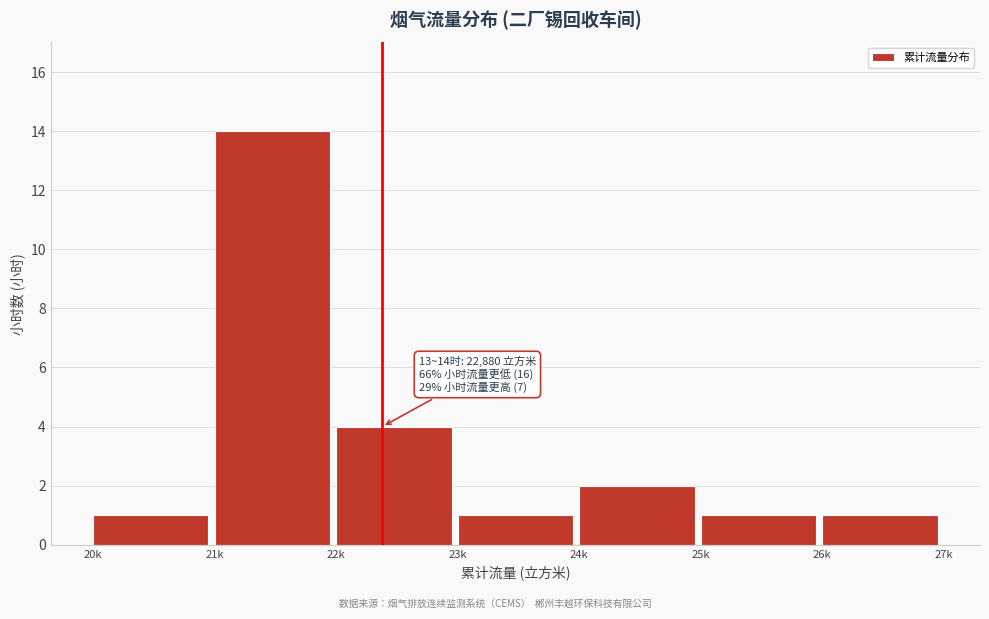

Reading right to left, list all the values displayed in this chart.

1	1	2	1	4	14	1